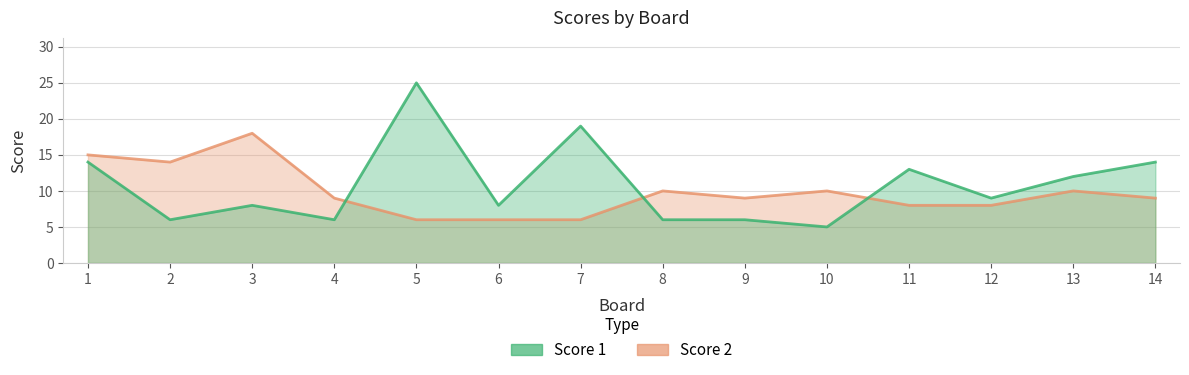

What is the difference between the second highest and minimum values in the Score 1 series?

14